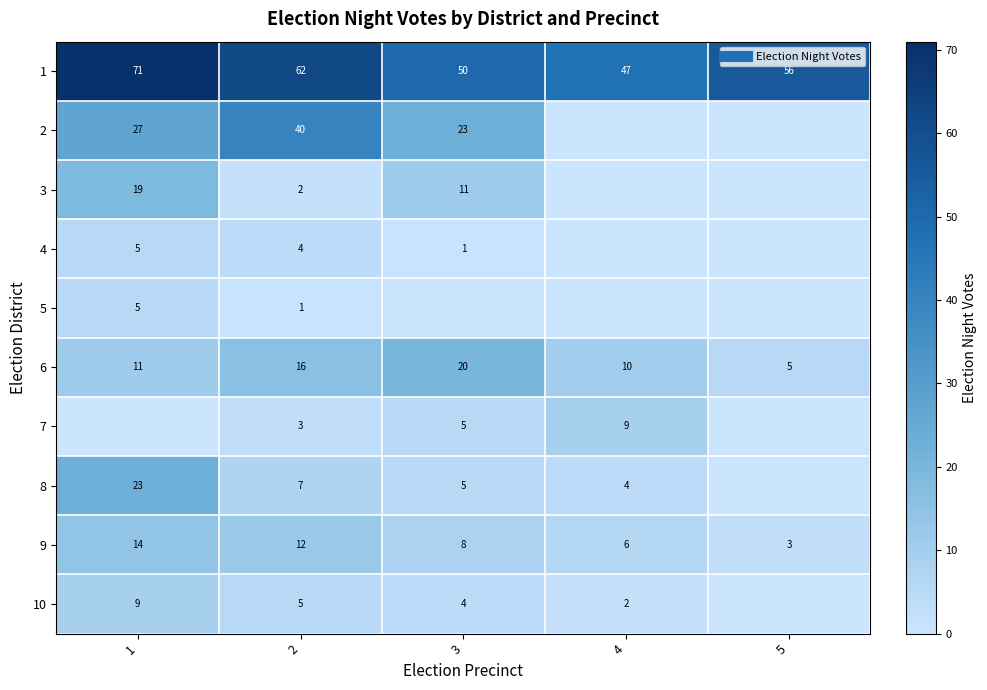

What is the sum of all 2 values?

90